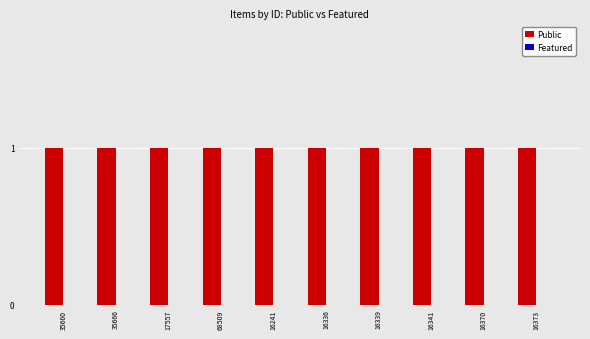

Reading left to right, list all the values displayed in this chart.

Public: 1	1	1	1	1	1	1	1	1	1
Featured: 0	0	0	0	0	0	0	0	0	0